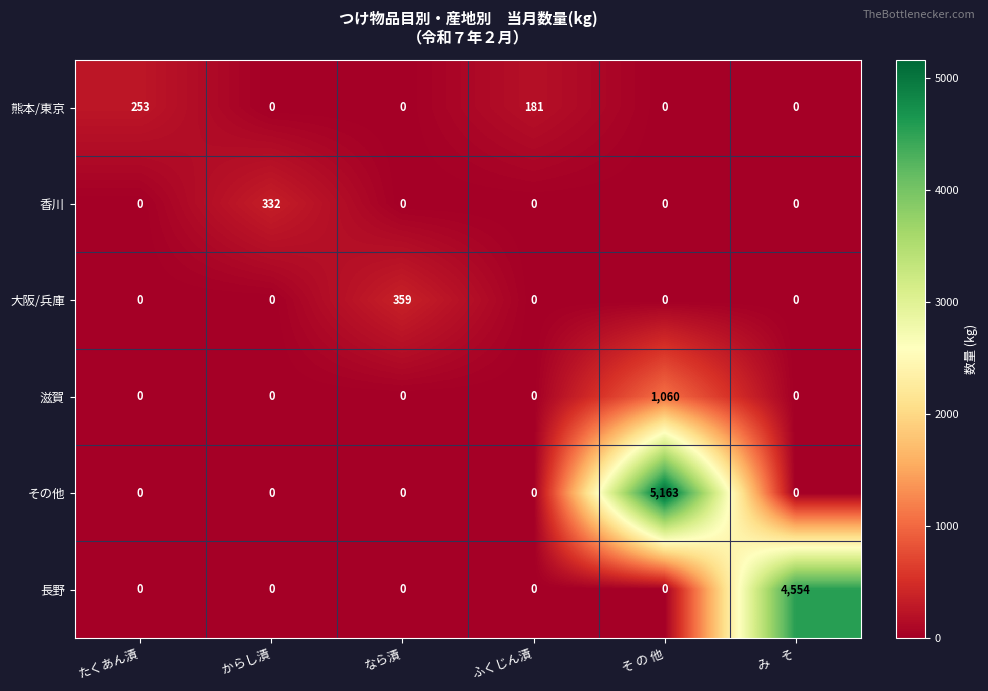

Is the value of 長野 at み　そ greater than the value of 大阪/兵庫 at そ の 他?

Yes